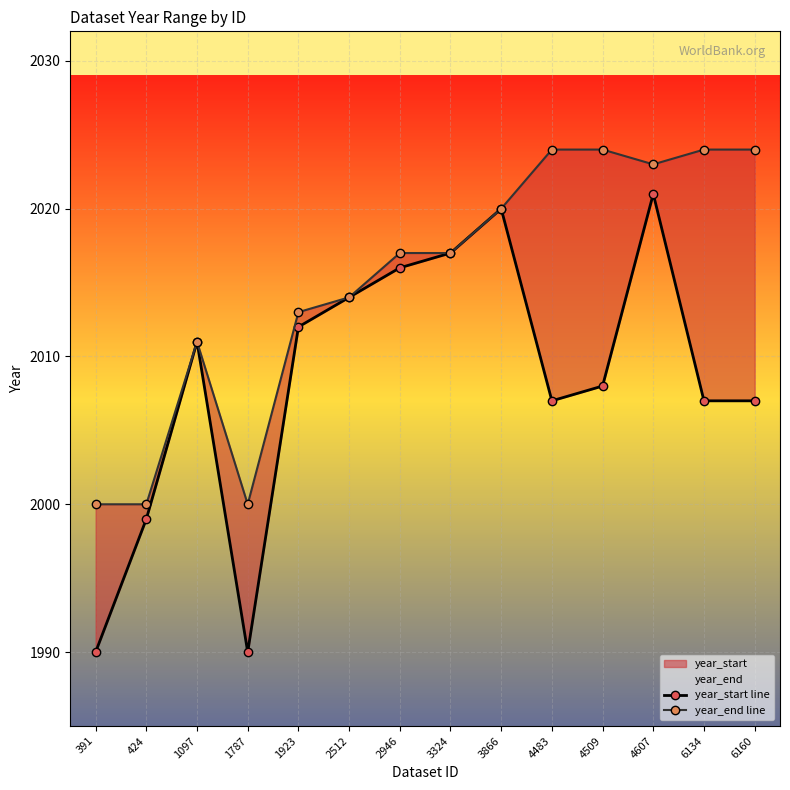

True or false: year_start line and year_end line intersect in this chart.

False